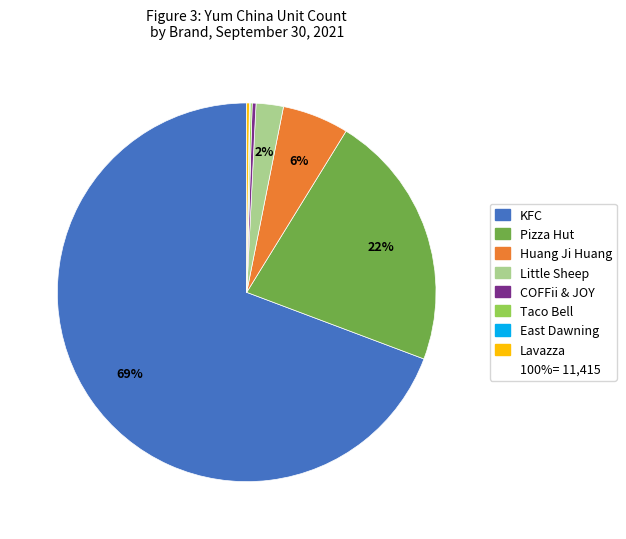

To the nearest percent, what is the average slice percentage?

12%